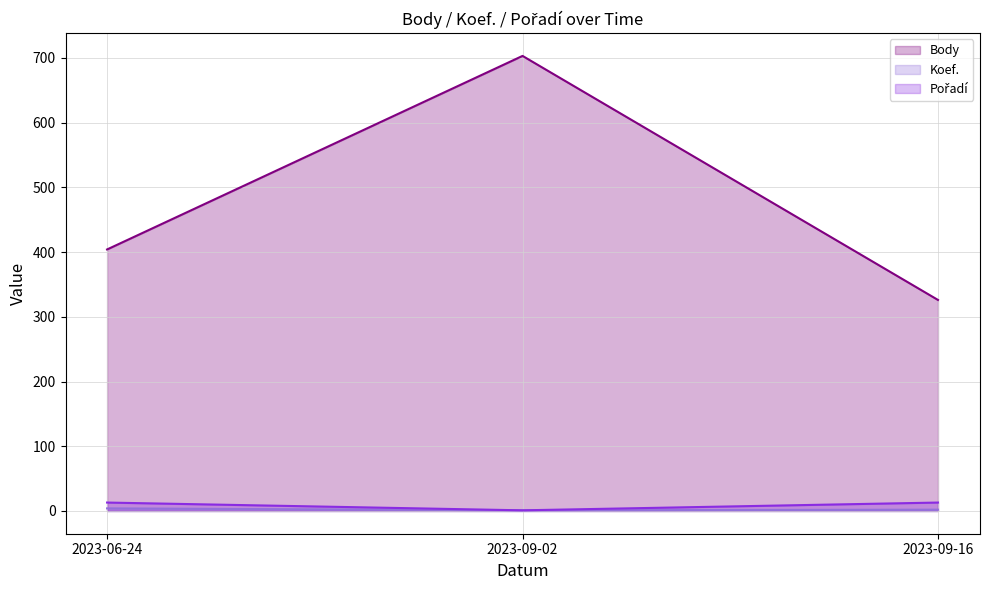

At how many categories does at least one series exceed 508?

1